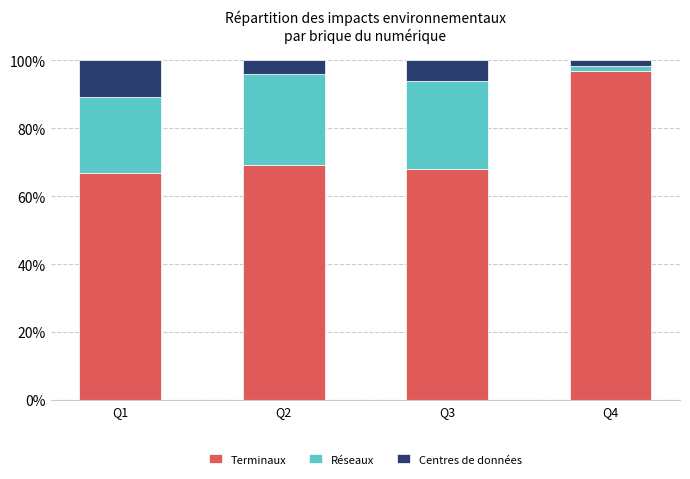

What is the highest value of the Terminaux series?

96.8